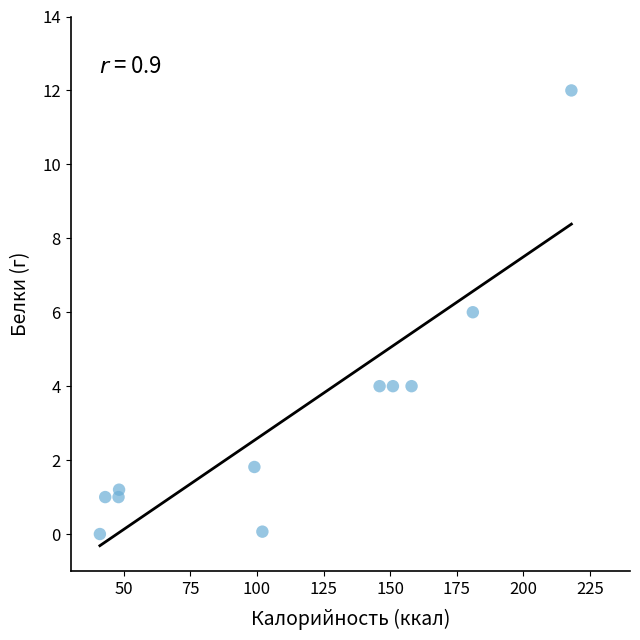

What is the range of X values (max minus min)?

177.0